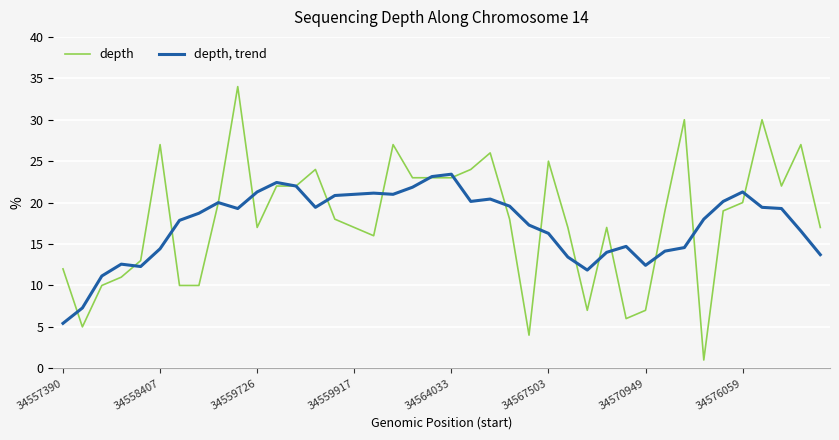

Is this an area chart (filled region under the line)?

No